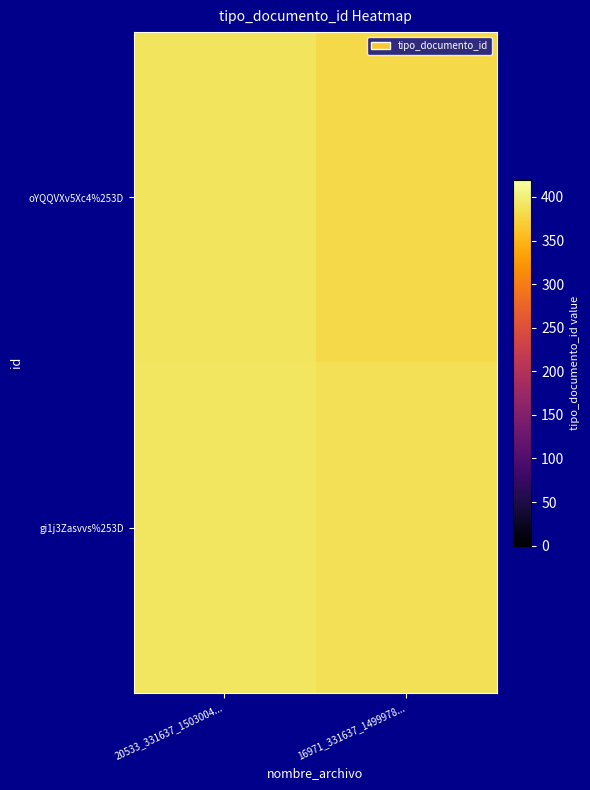

Reading left to right, transcribe all the data shown in this chart.

oYQQVXv5Xc4%253D: 20533_331637_1503004...=389.2	16971_331637_1499978...=379.2
gi1j3Zasvvs%253D: 20533_331637_1503004...=391.8	16971_331637_1499978...=386.9